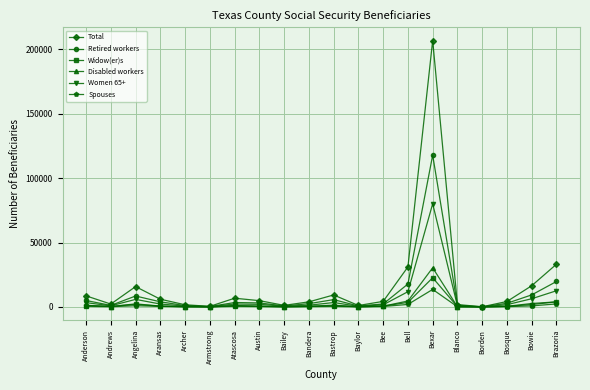

What position from the right is Archer?

16